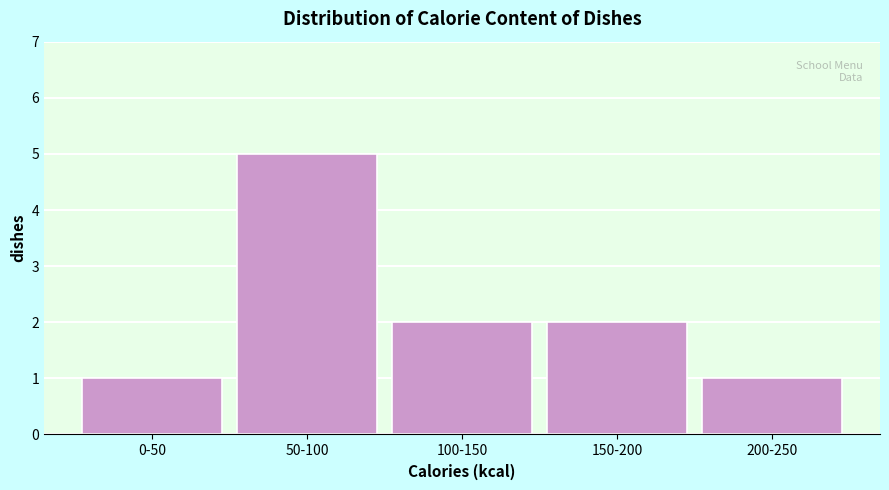

Reading left to right, what are all the values shown in this chart?

0-50=1	50-100=5	100-150=2	150-200=2	200-250=1